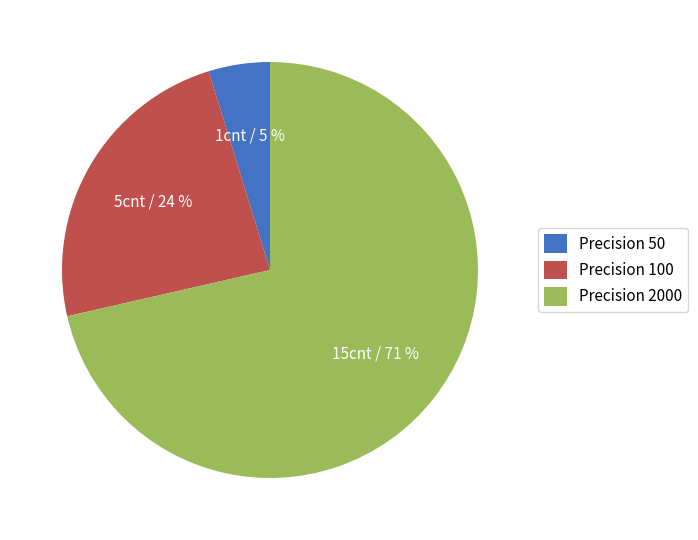

Does any single category account for the majority?

Yes